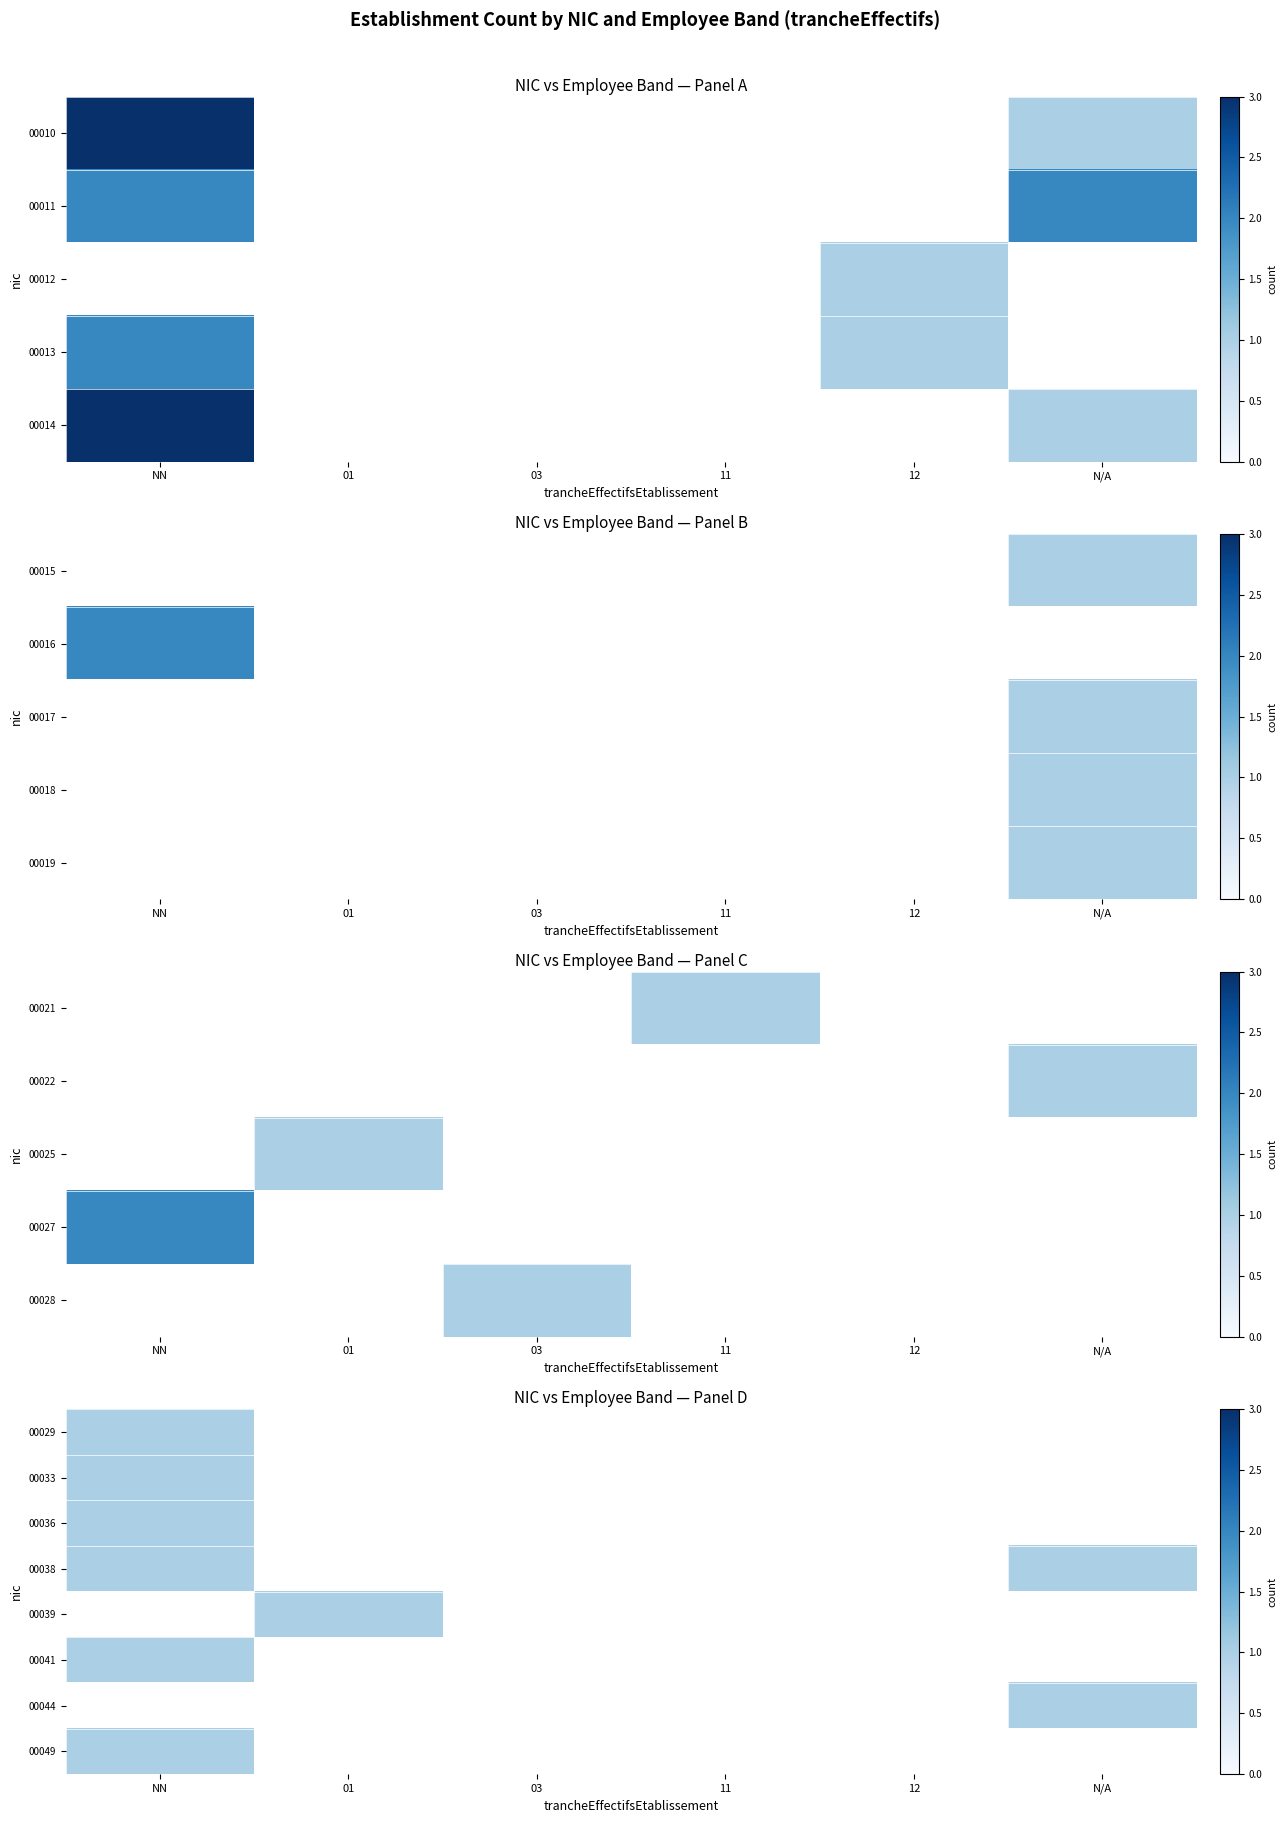

What is the maximum value for 00018?

1